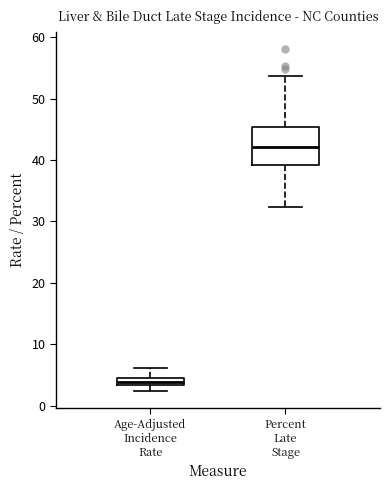

Where is the lower edge of the box for Percent Late Stage on the y-axis? The values are not printed on the chart, so give them approximately, as read against the axis.

39